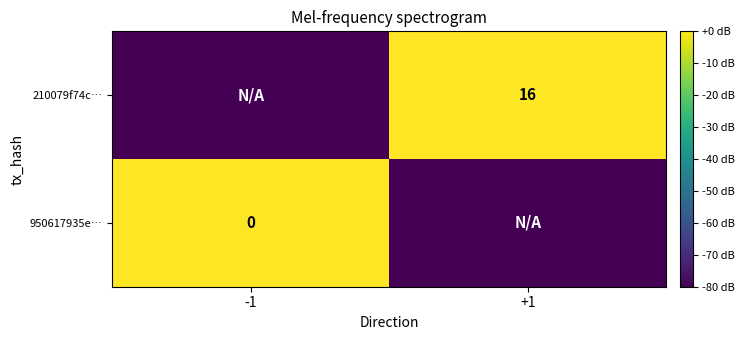

True or false: 210079f74c… has a value of 16 at +1.

True